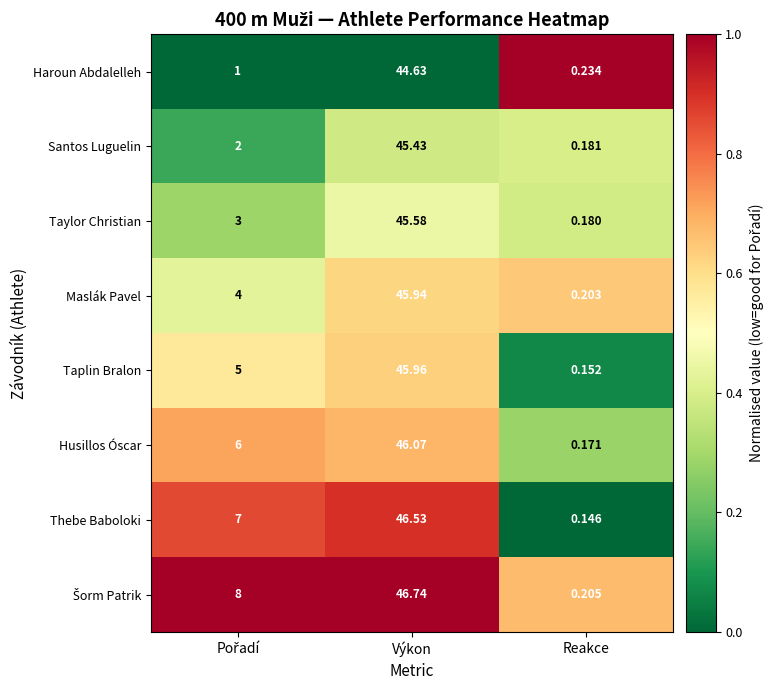

How many data points does each series have?

3